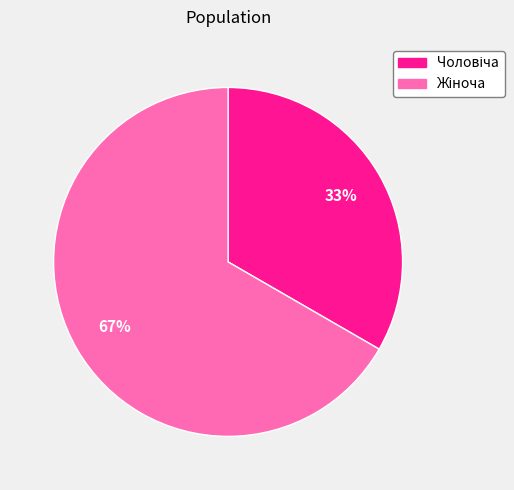

Does any single category account for the majority?

Yes